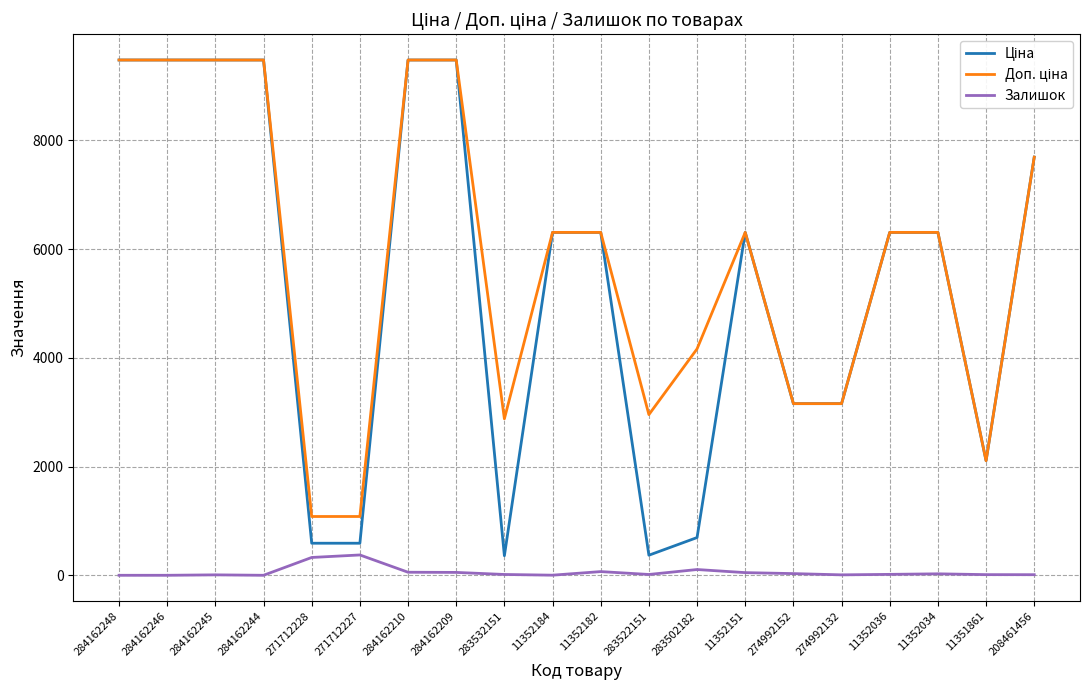

What is the greatest value displayed?

9480.1